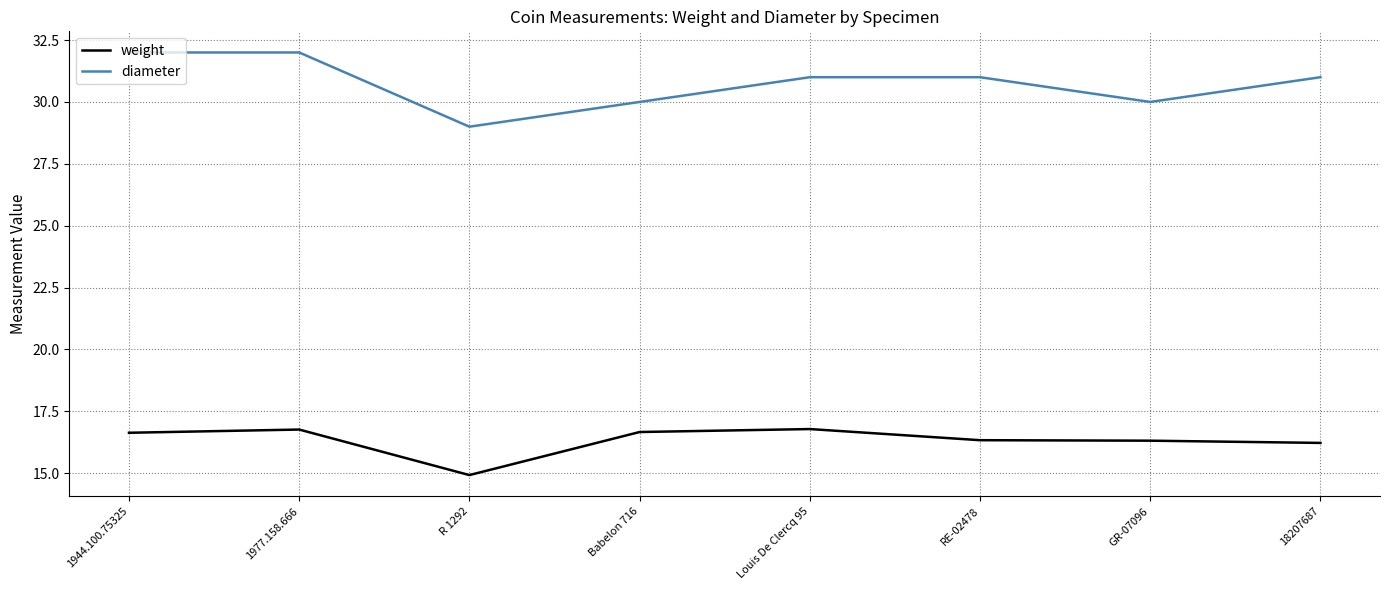

Count the weight values in the range 16 to 17.

7